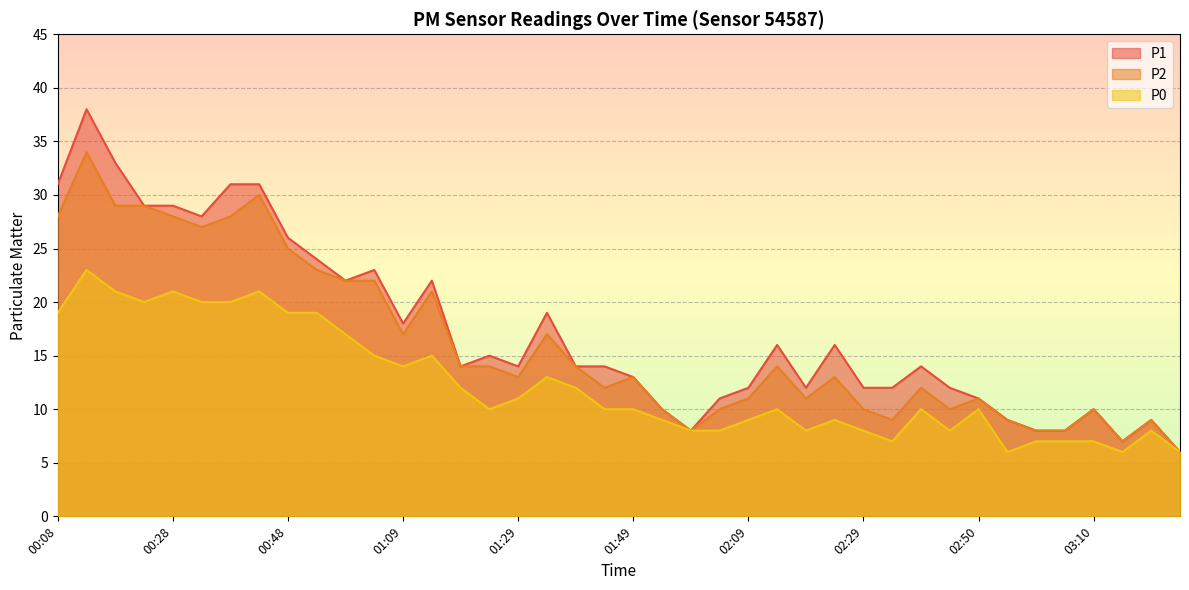

True or false: P1 and P0 intersect in this chart.

False